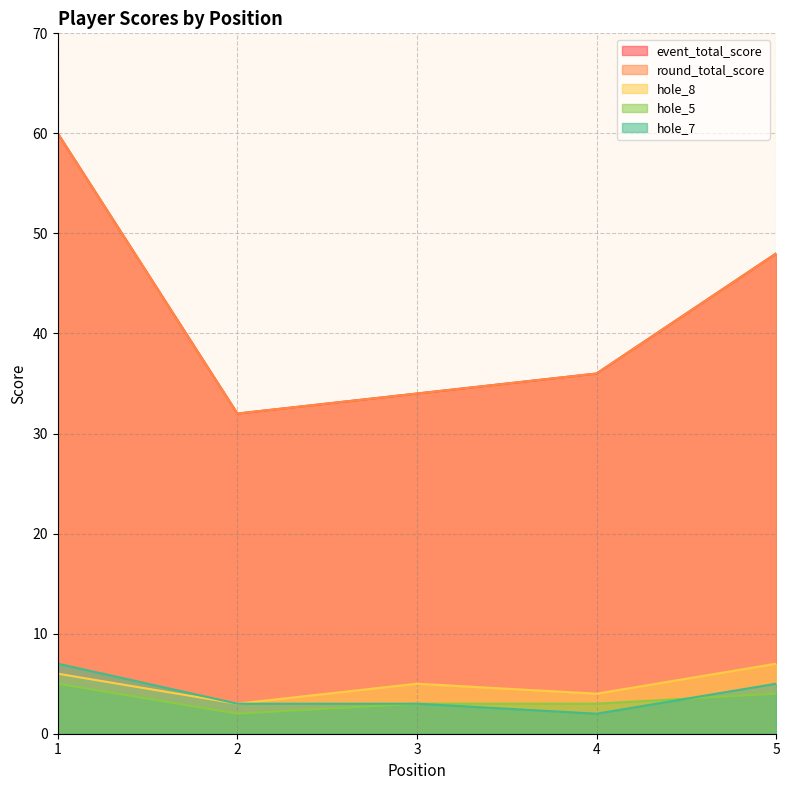

Which series has the largest total across all categories?

event_total_score